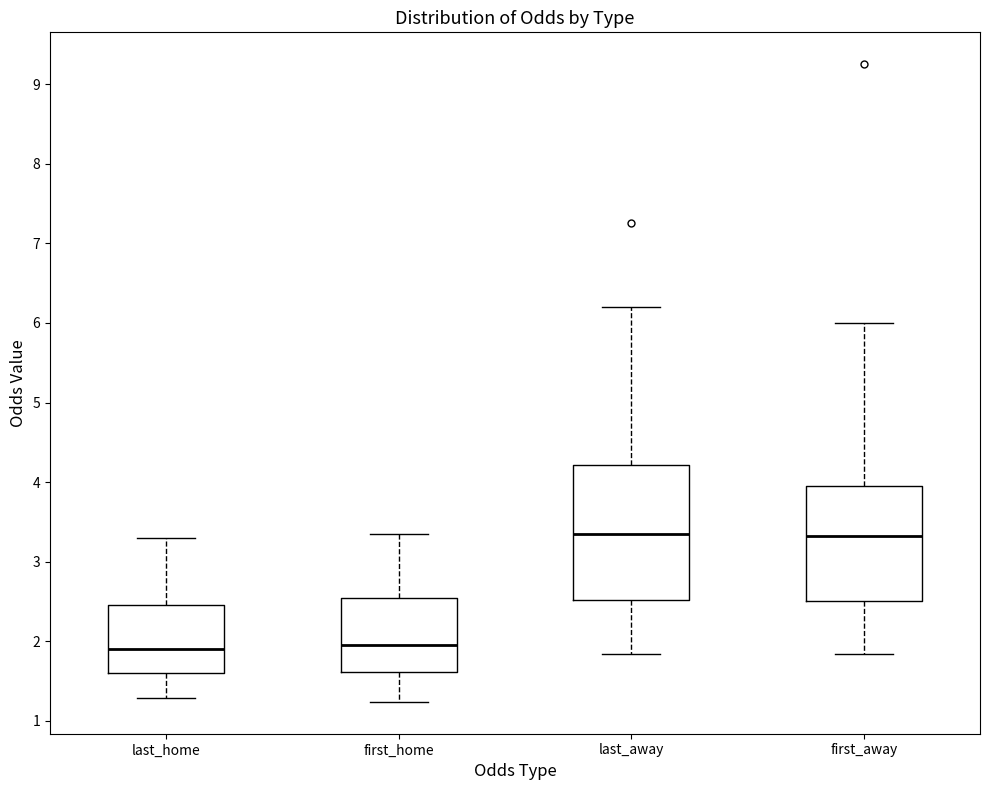

Reading left to right, transcribe this box plot: for each box, give where its median line is, the range the box spans, and where its two whiskers end, as read against the y-axis. The values are not printed on the chart, so give them approximately, as read against the axis.

last_home: median 1.9, box 1.6 to 2.5, whiskers 1.3 to 3.3
first_home: median 2.0, box 1.6 to 2.6, whiskers 1.2 to 3.4
last_away: median 3.4, box 2.5 to 4.2, whiskers 1.8 to 6.2
first_away: median 3.3, box 2.5 to 4.0, whiskers 1.8 to 6.0